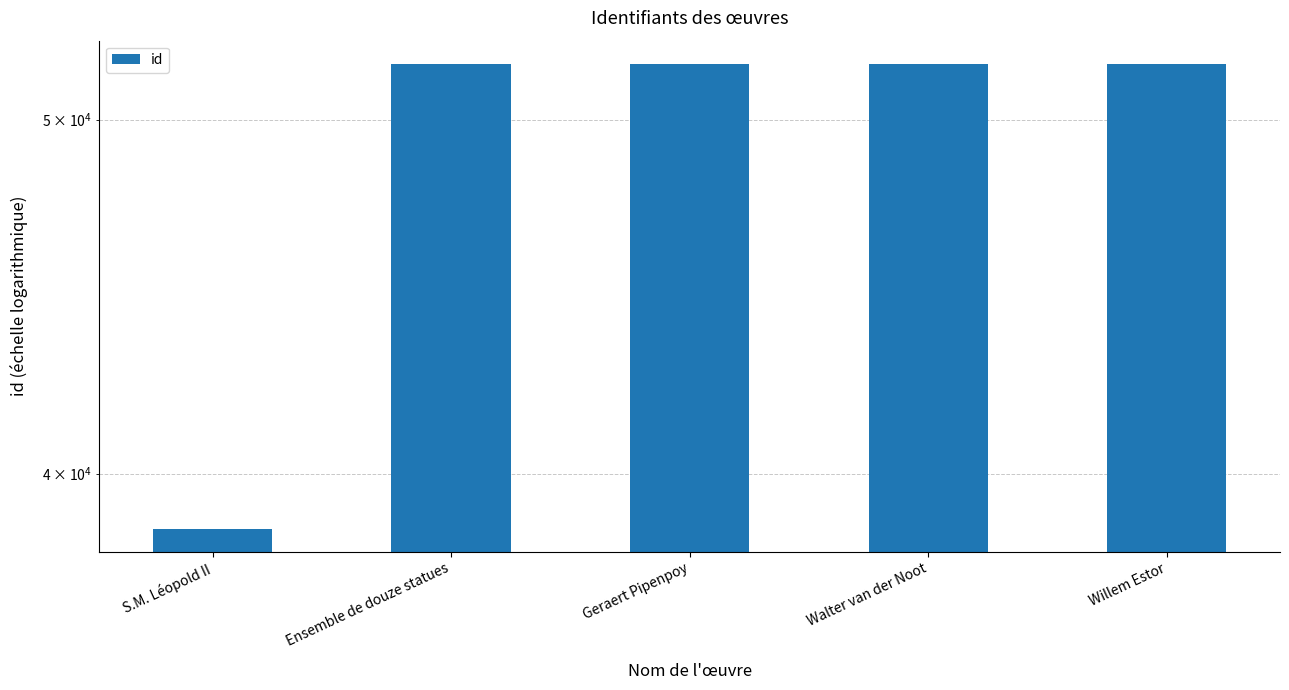

Where does the data first go above 51788?

Walter van der Noot